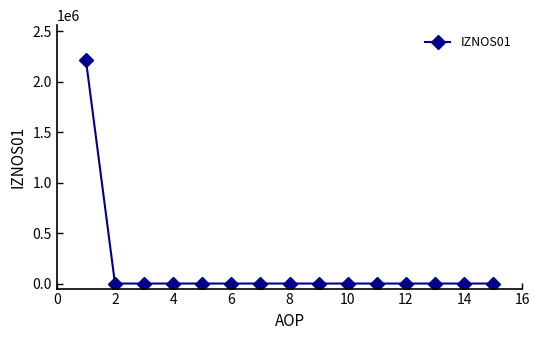

Does the chart have visible grid lines?

No